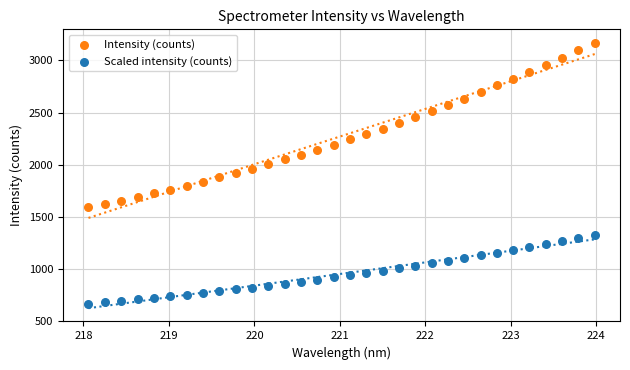

Across all data points, what is the range of X values (max minus min)?

5.9